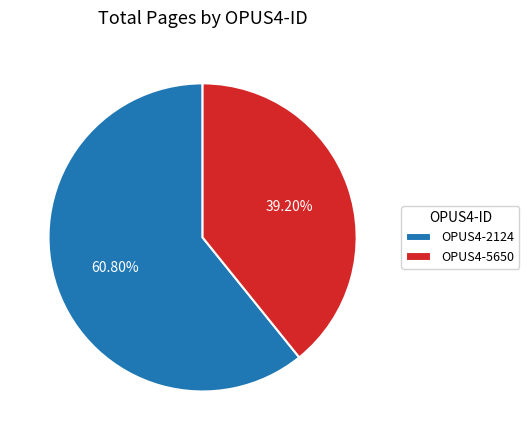

Which category accounts for the majority?

OPUS4-2124